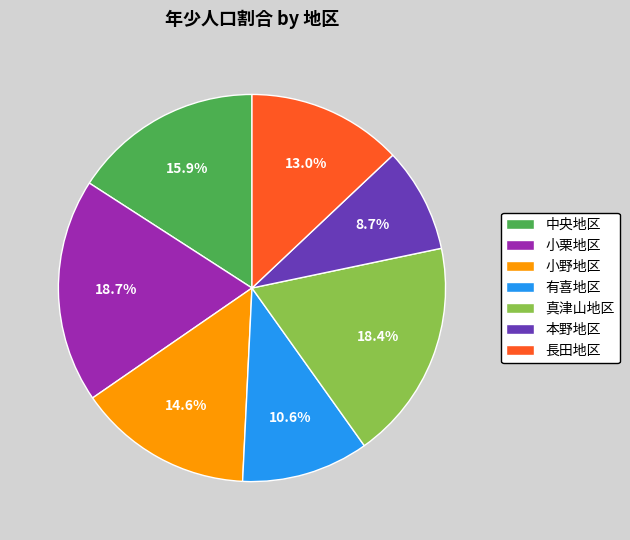

What percentage is the 有喜地区 slice, to the nearest percent?

11%